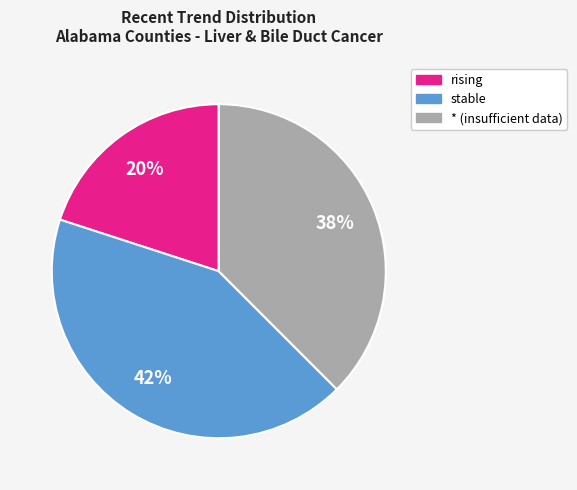

Is it true that rising is 20% of the pie?

True